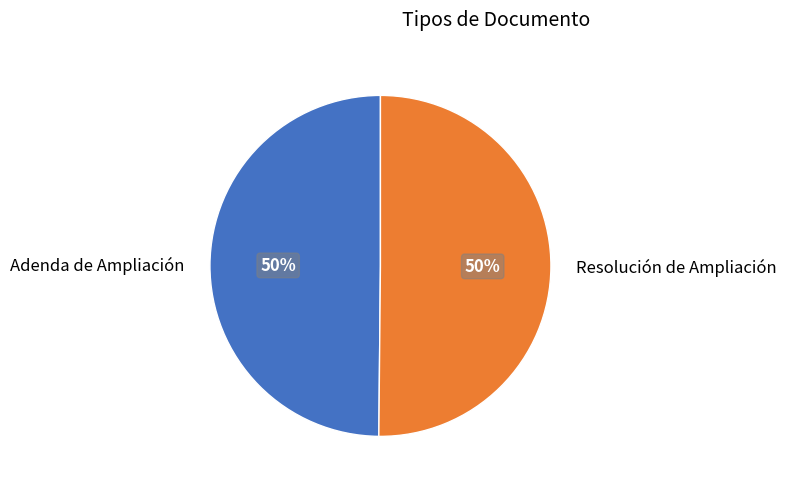

What is the ratio of the value at Resolución de Ampliación to the value at Adenda de Ampliación?

1.0